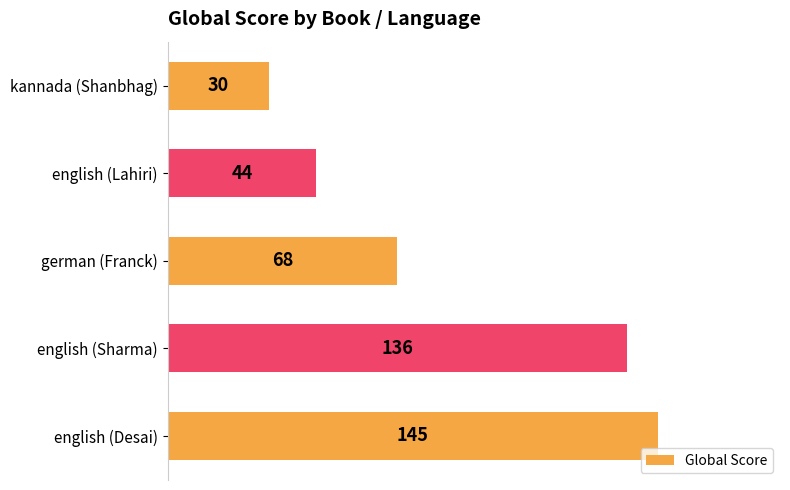

The value at english (Sharma) is 95. True or false?

False